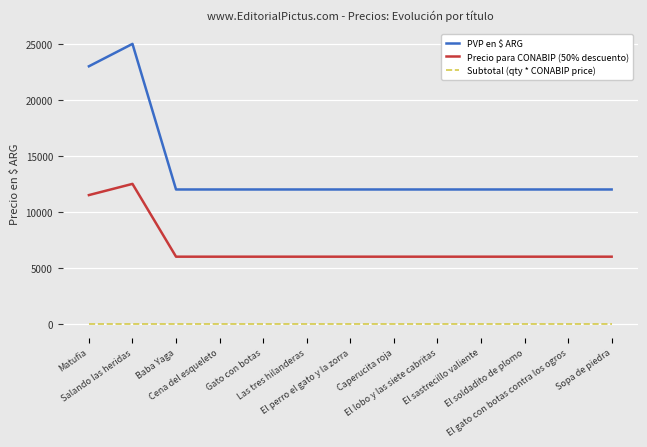

Rank the series by their average value, from lowest to highest.

Subtotal (qty * CONABIP price), Precio para CONABIP (50% descuento), PVP en $ ARG